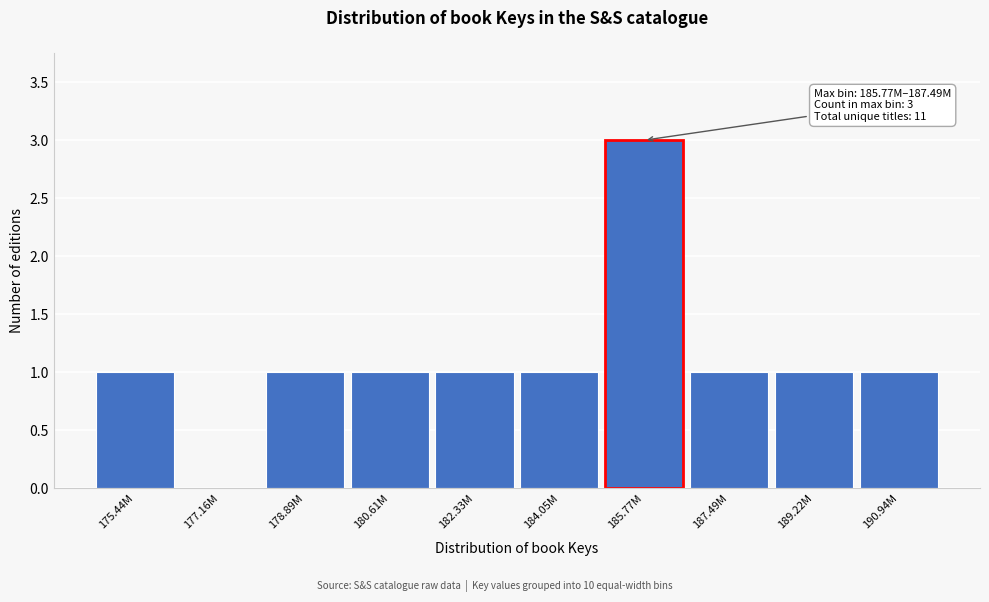

Reading left to right, what are all the values shown in this chart?

175.44M=1	177.16M=0	178.89M=1	180.61M=1	182.33M=1	184.05M=1	185.77M=3	187.49M=1	189.22M=1	190.94M=1